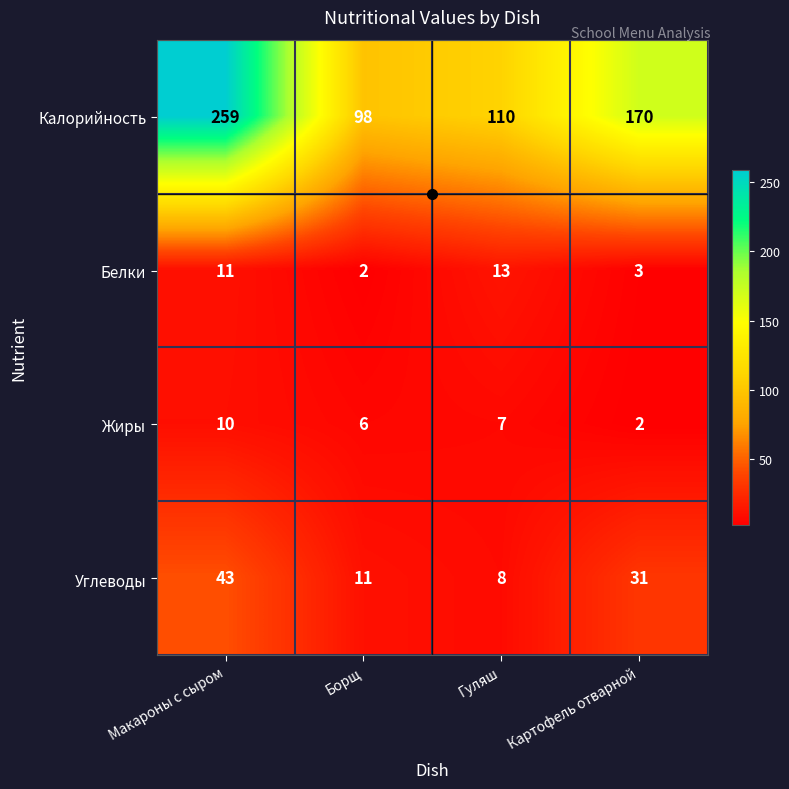

What value does the Калорийность series have at Макароны с сыром, to the nearest 5?

260